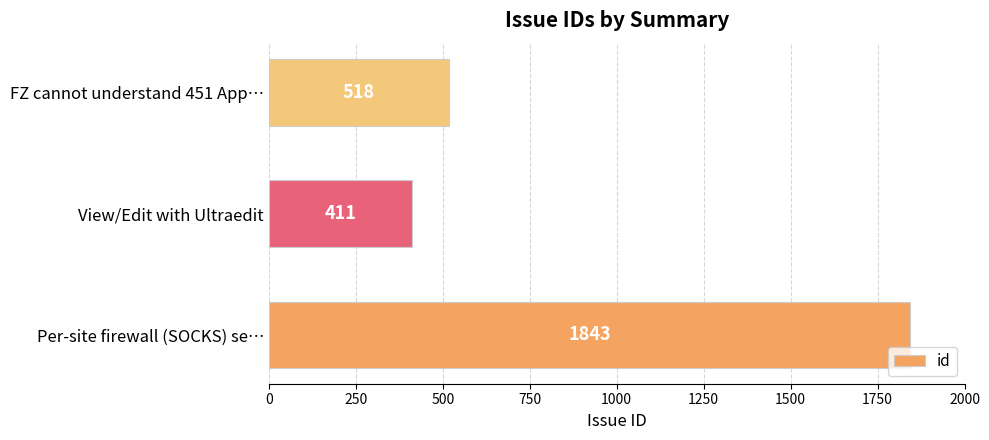

What is the average value?

924